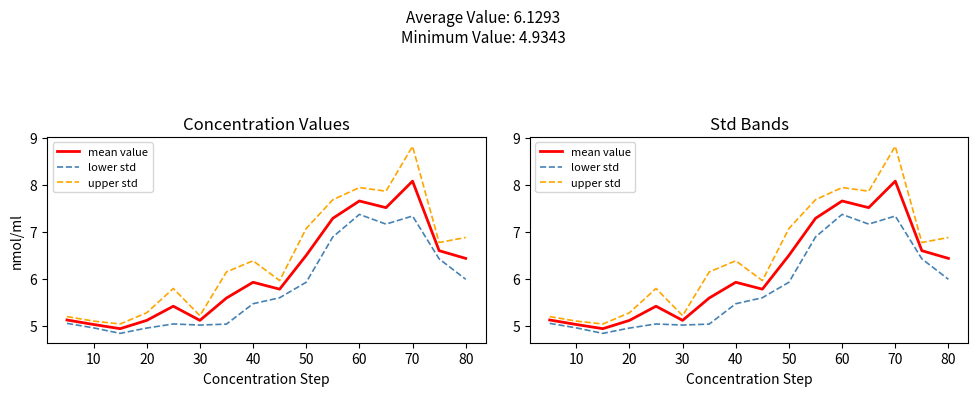

How many lines are shown in the chart?

3